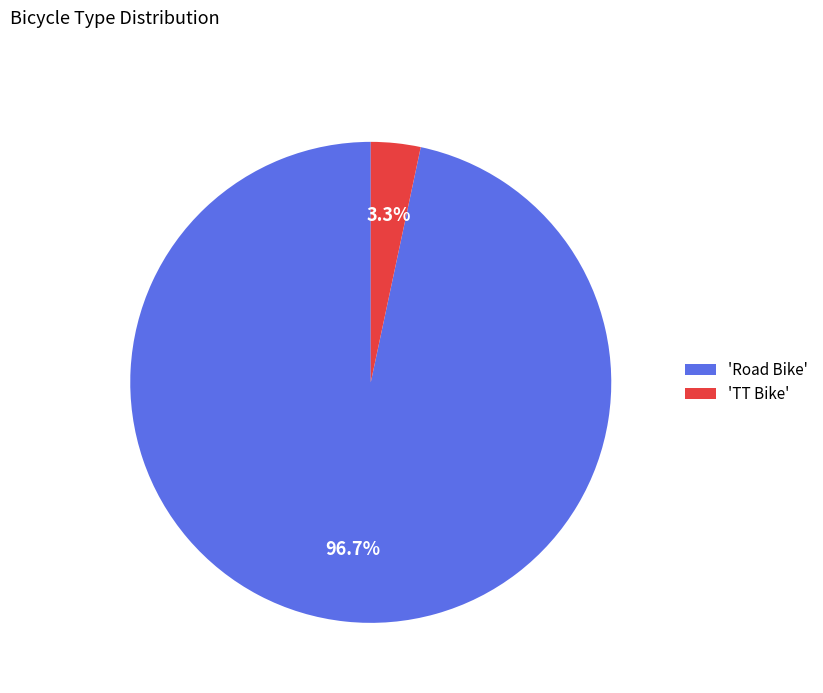

Do 'TT Bike' and 'Road Bike' together represent more than half of the pie?

Yes